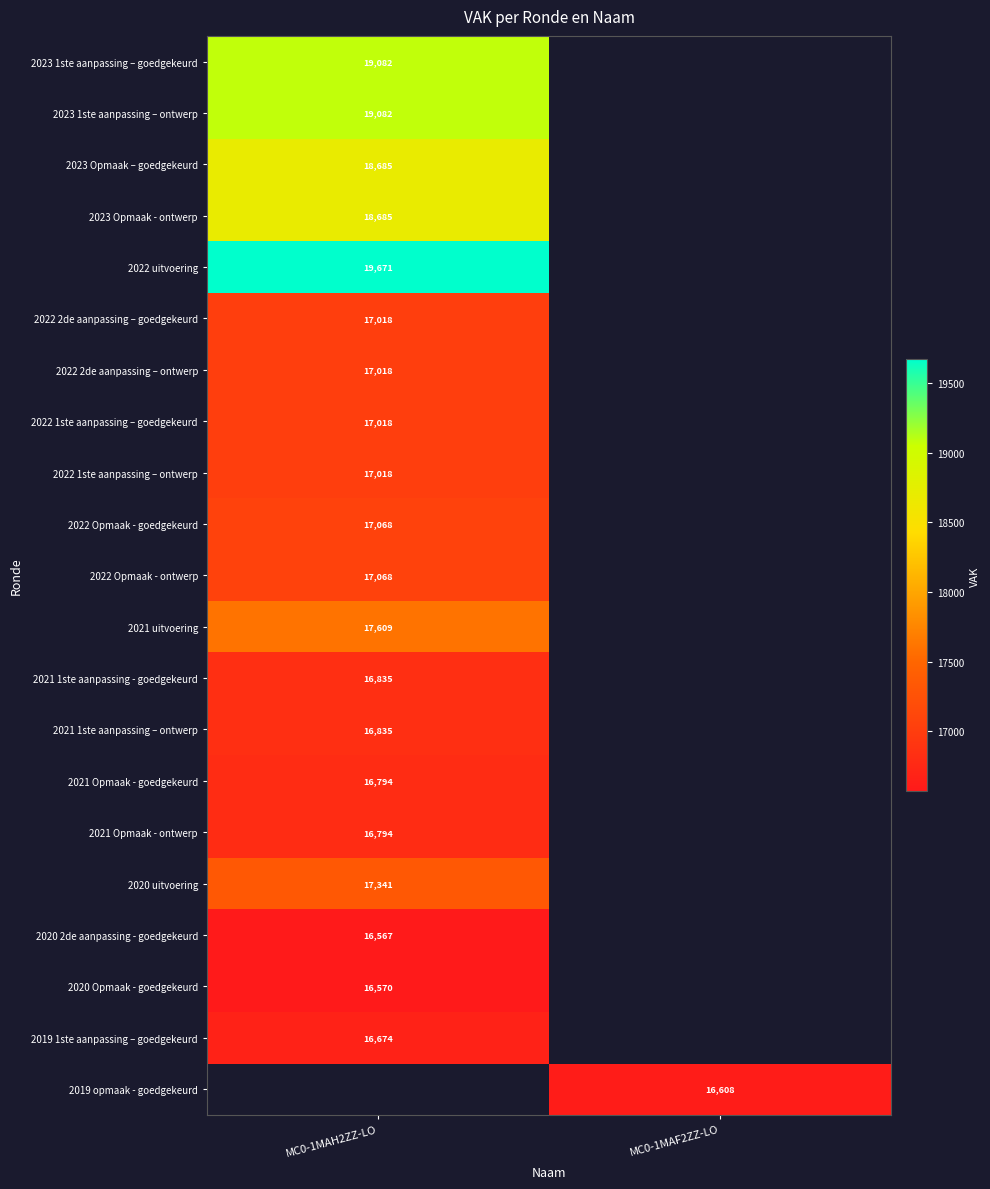

What is the maximum value shown in the chart?

19671.0